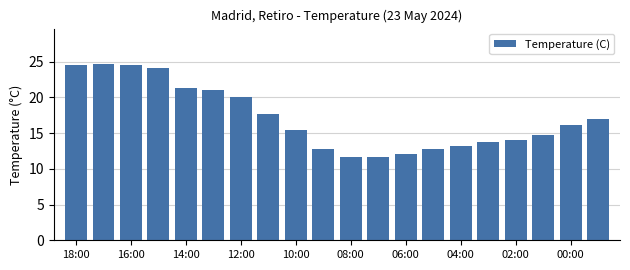

Does the chart contain stacked bars?

No